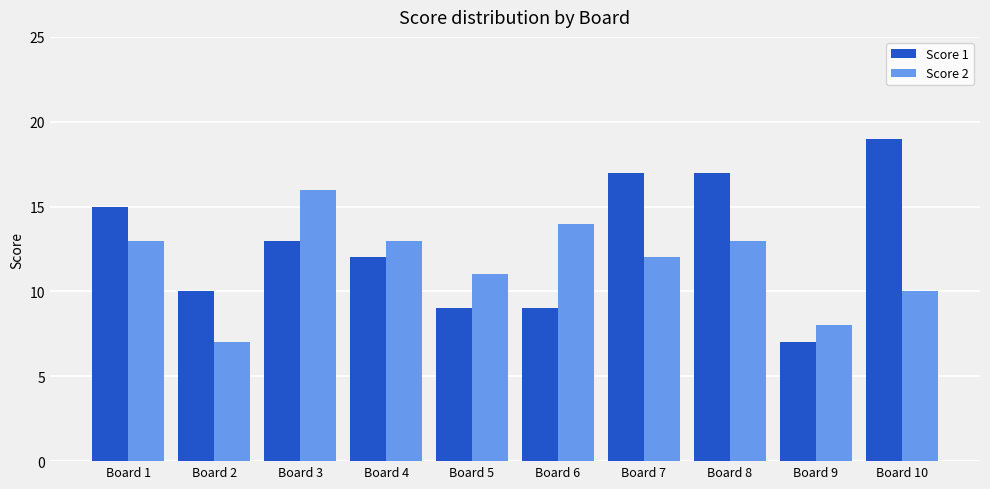

What is the total value across all series at Board 5?

20